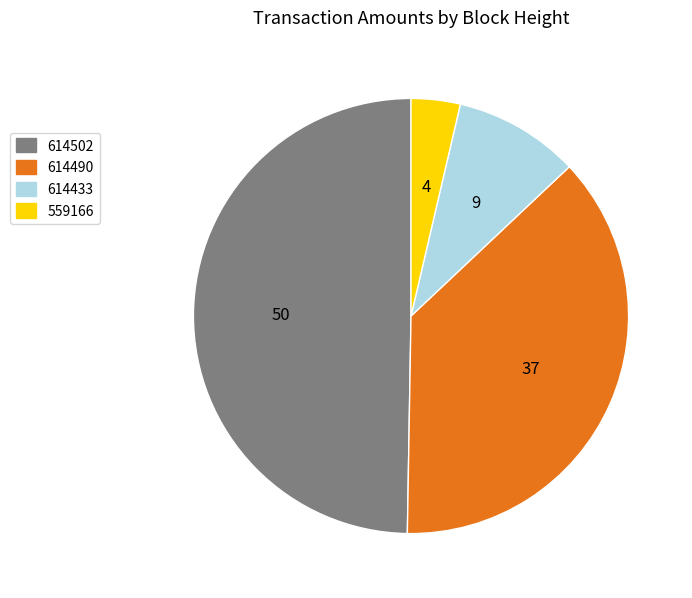

Does 559166 represent more than half of the total?

No